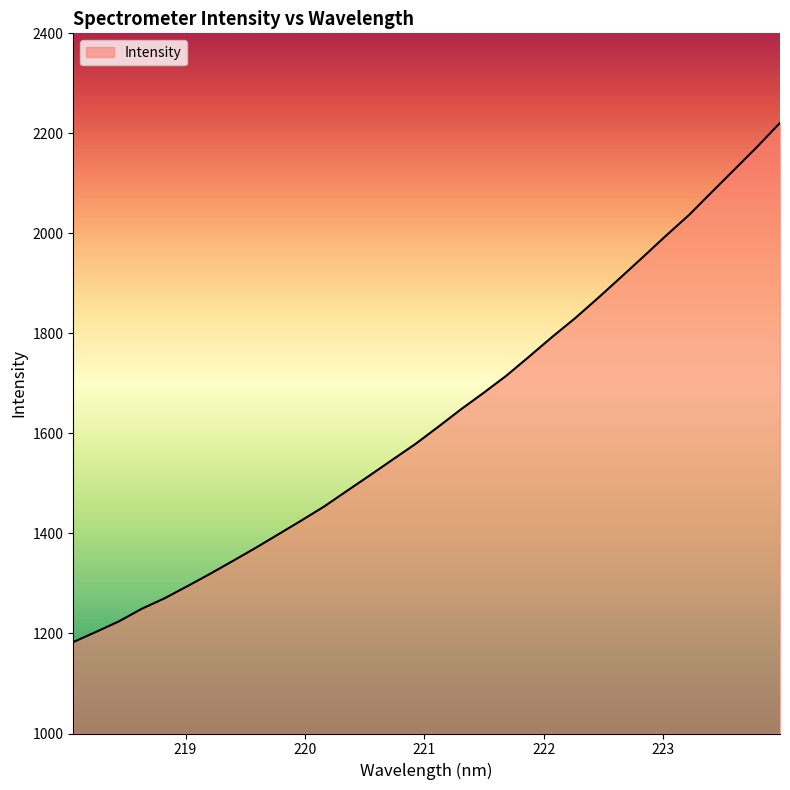

What is the difference between the maximum and minimum values?

1038.1